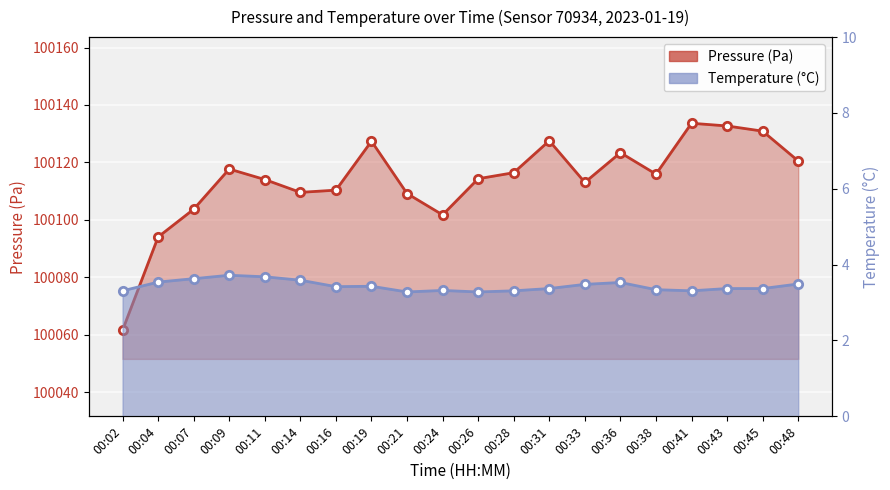

List the series in order of their peak value, lowest first.

Temperature (°C), Pressure (Pa)